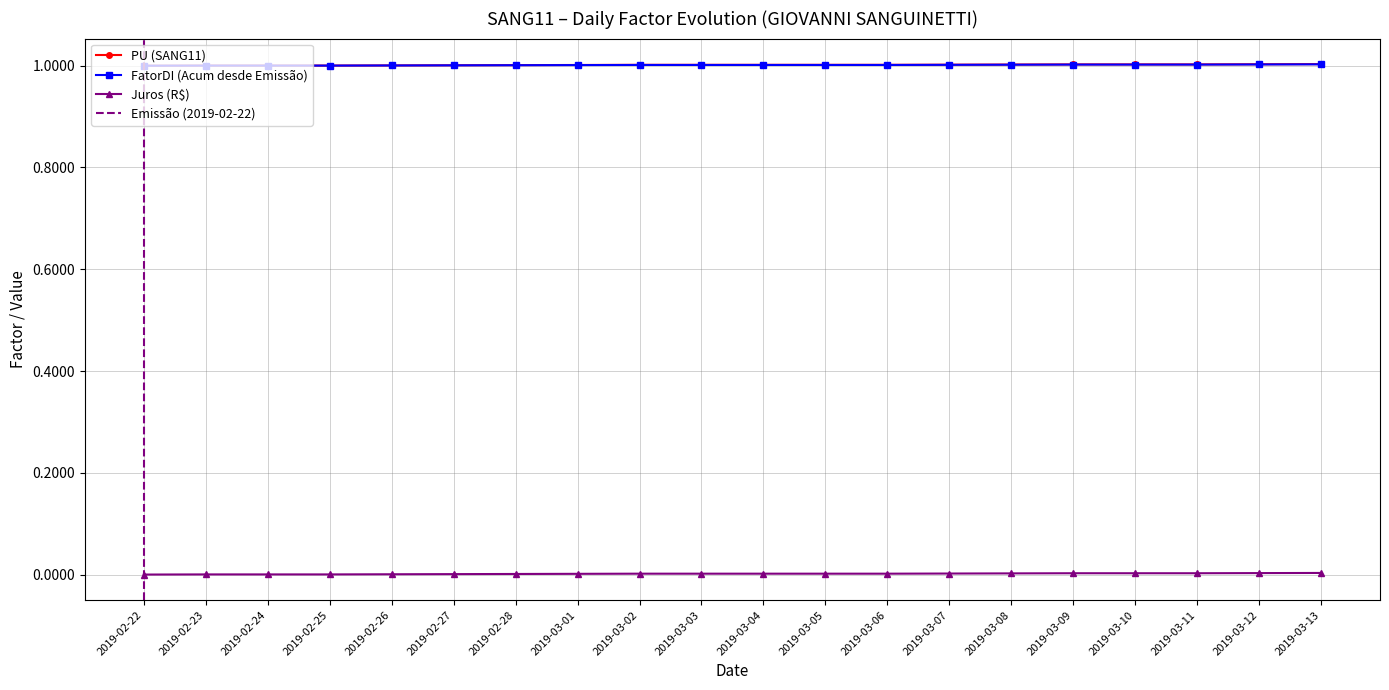

True or false: Juros (R$) and FatorDI (Acum desde Emissão) cross at least once.

False